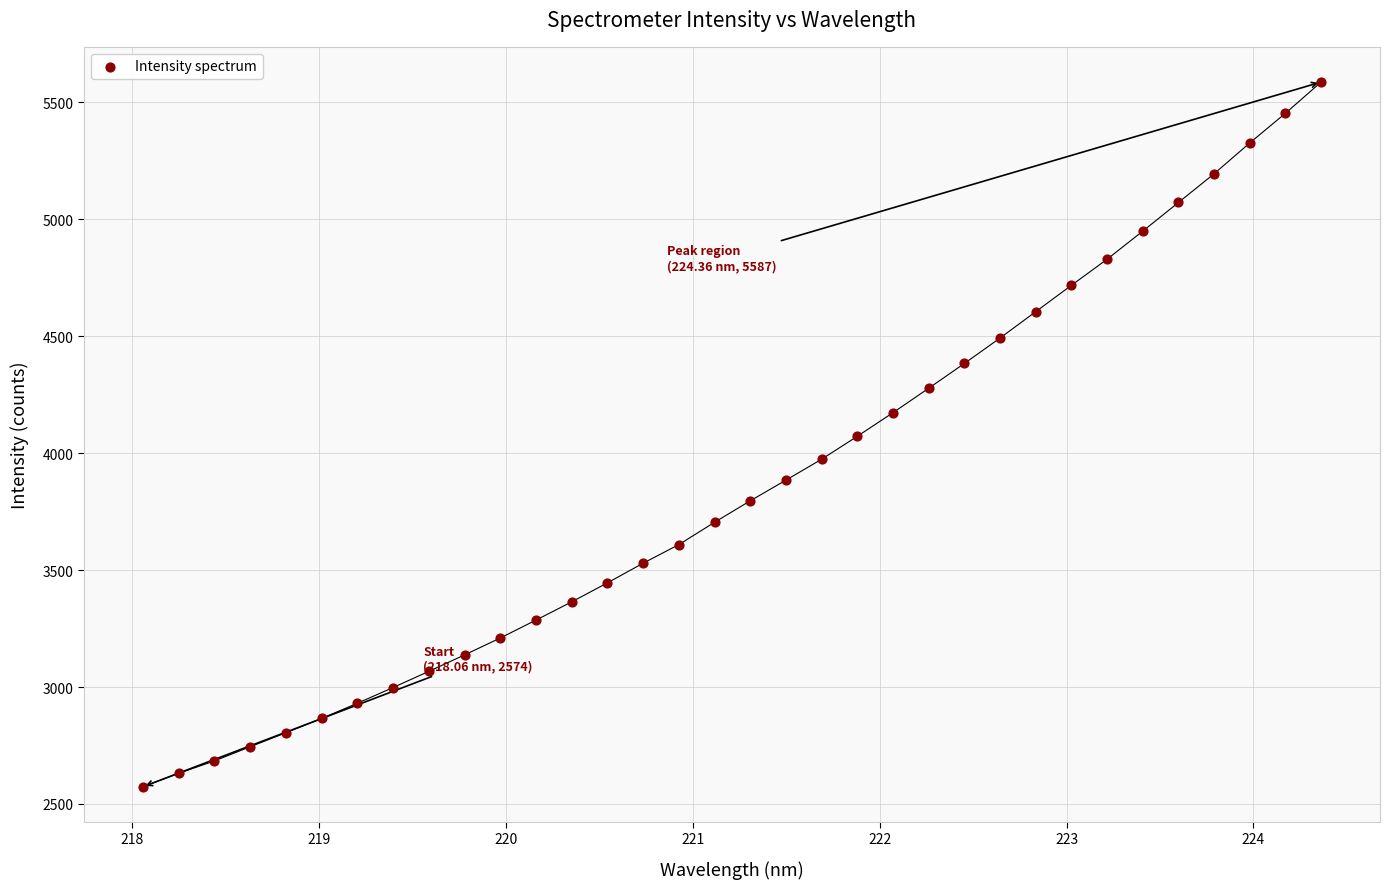

What is the range of Y values (max minus min)?

3013.1